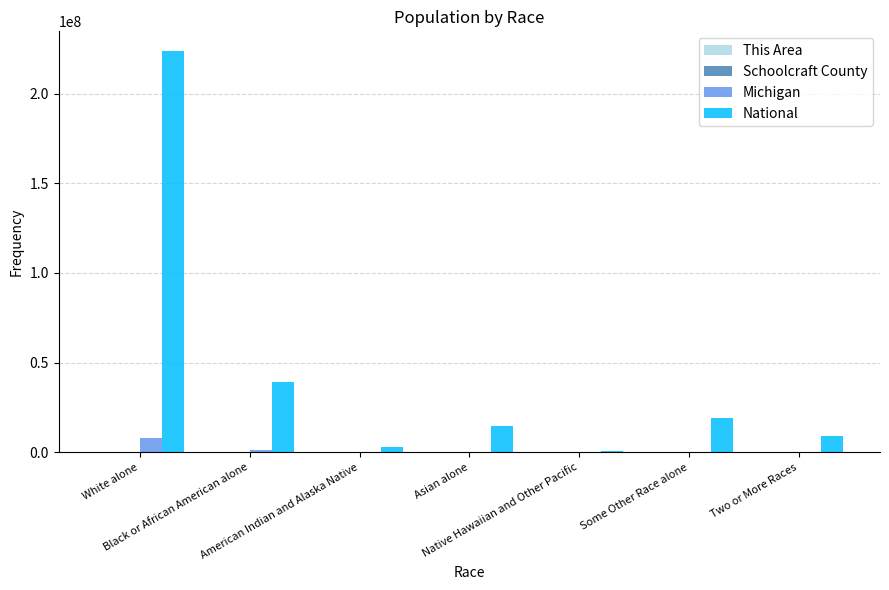

At which label does Michigan first exceed 230319?

White alone